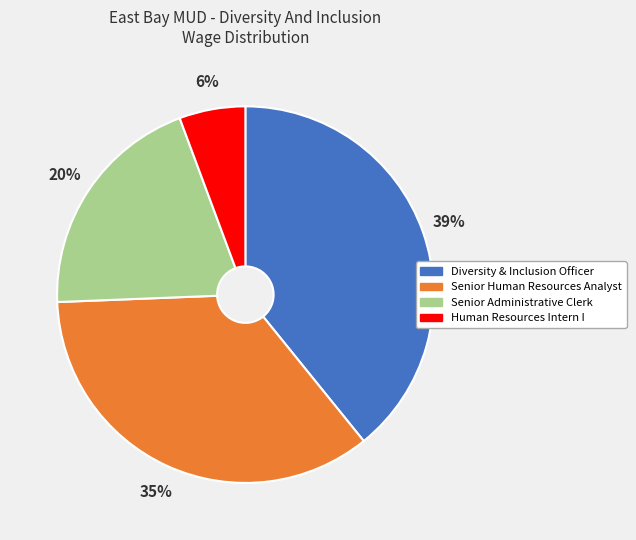

Is the sum of Human Resources Intern I and Senior Administrative Clerk greater than half?

No